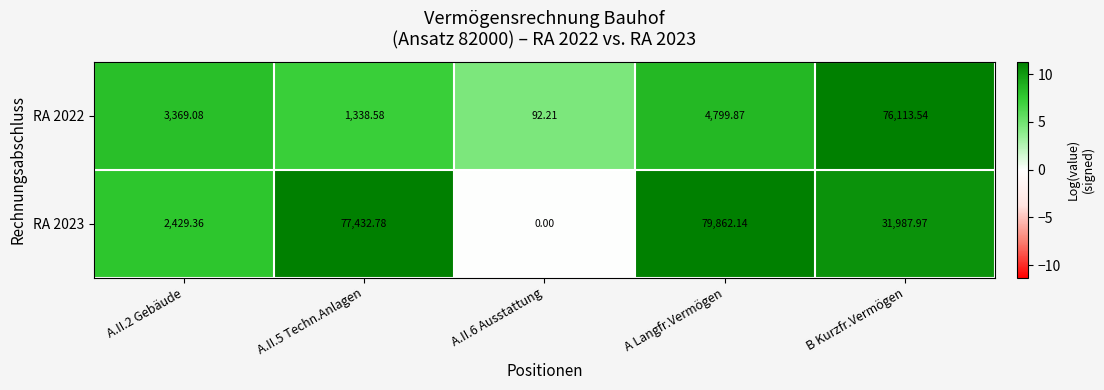

At which label is RA 2023 closest to 39931?

B Kurzfr.Vermögen